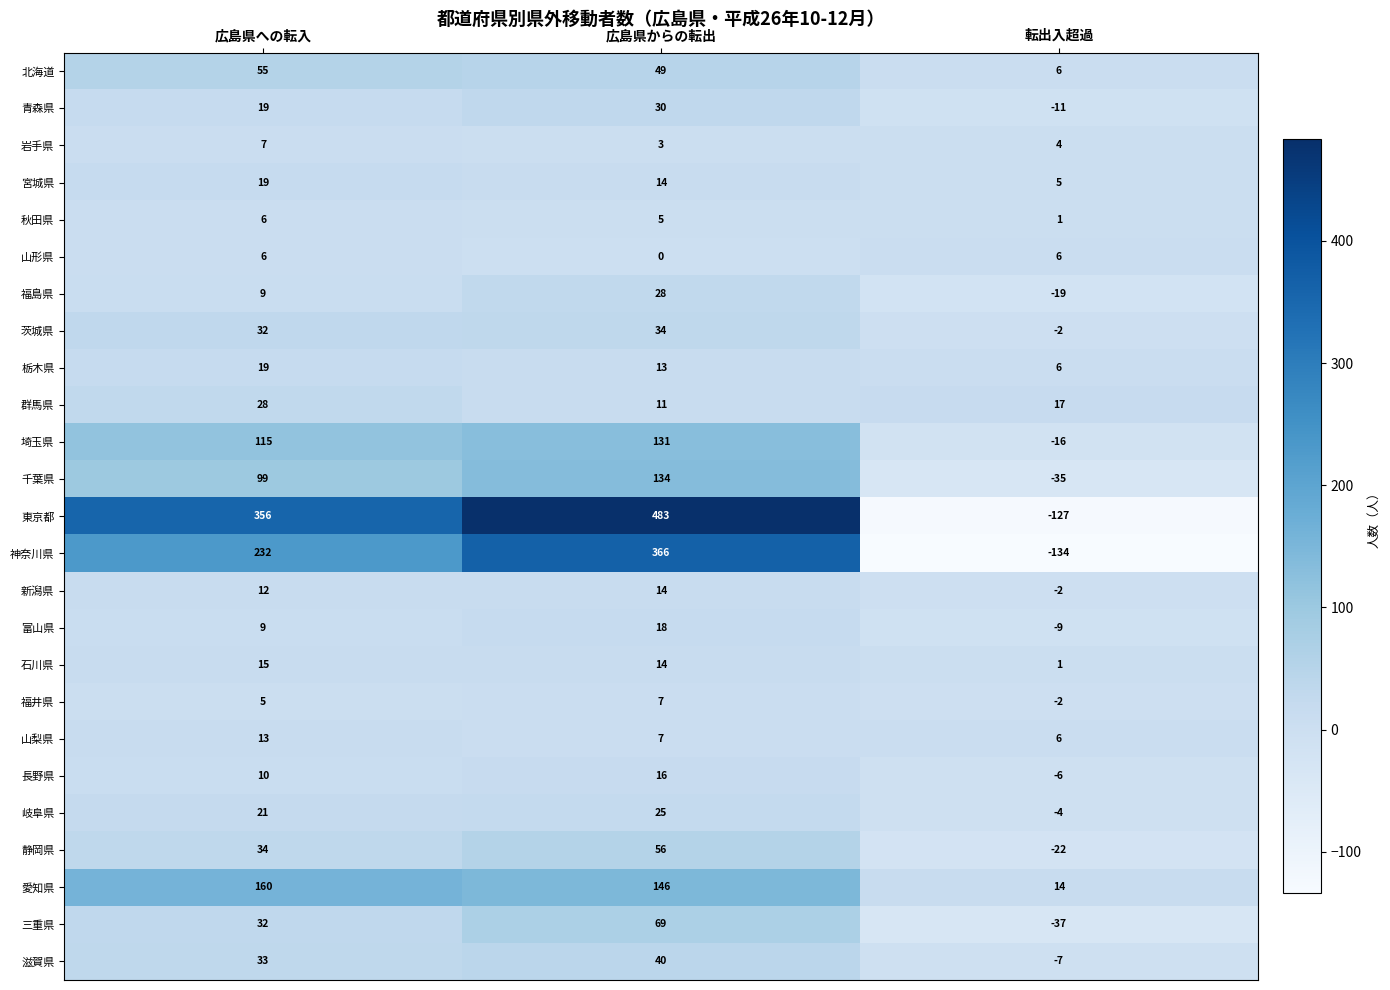

Which series has the largest range (max minus min)?

東京都